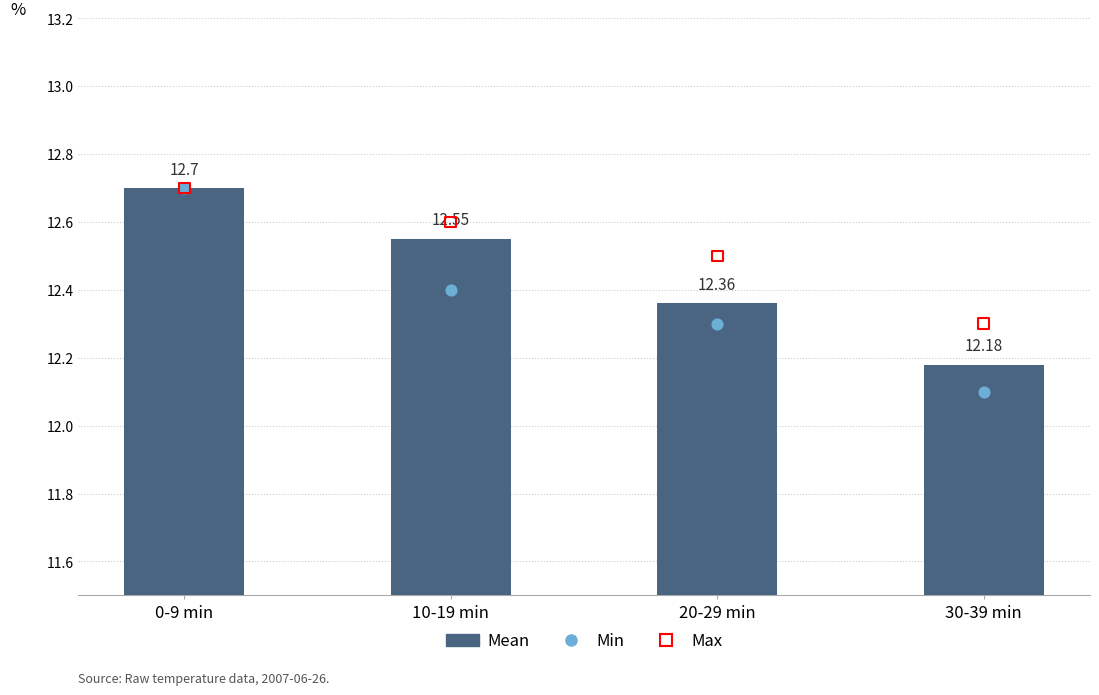

At which category is the sum across all series the highest?

0-9 min